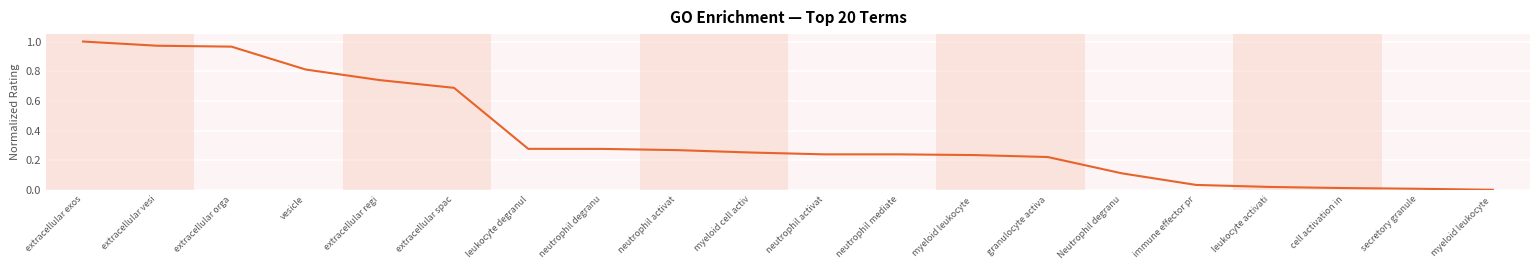

True or false: there are more than 2 points higher than both neighbors.

False